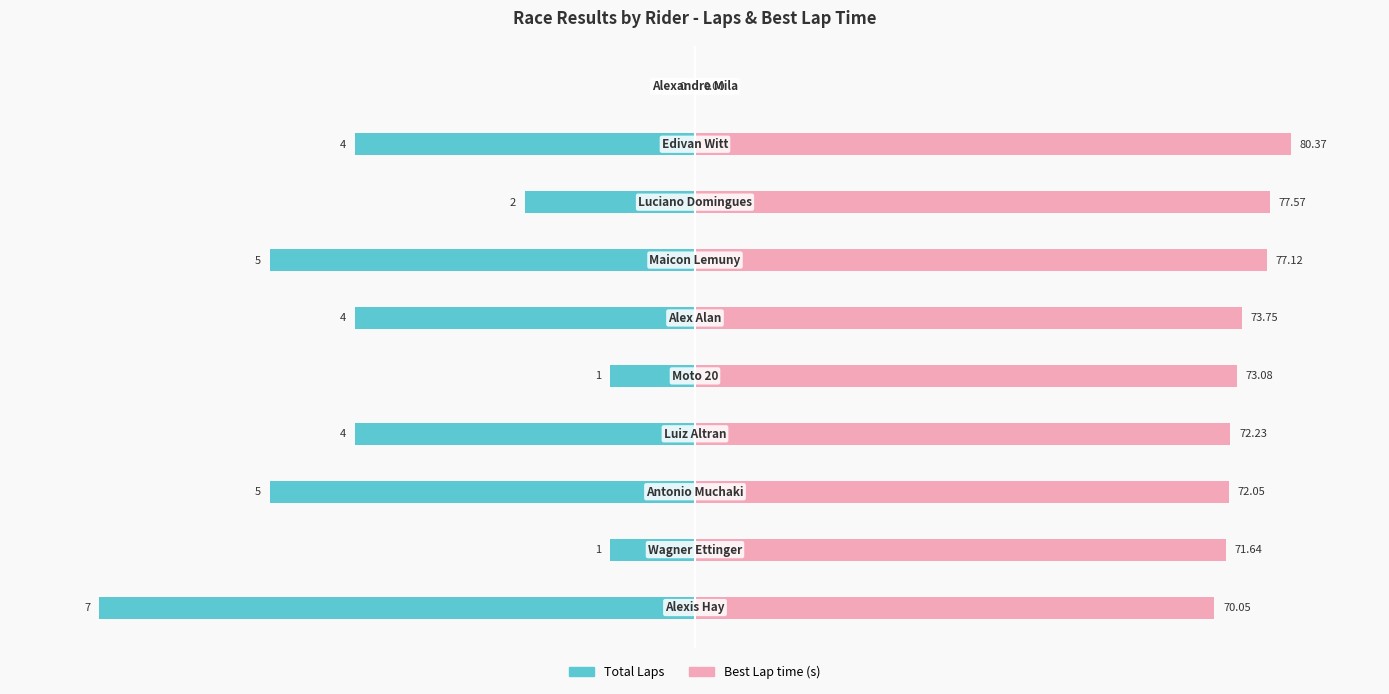

How many bars are there in total?

20